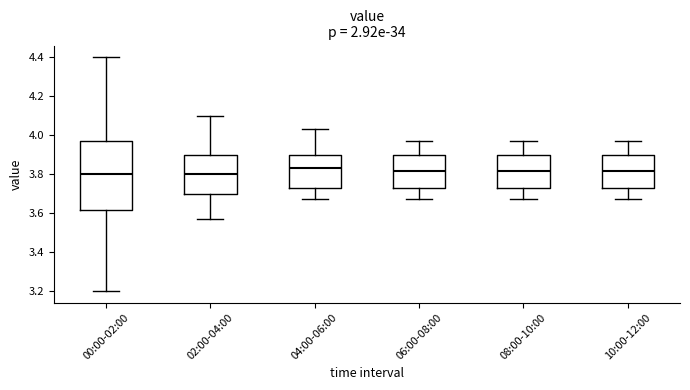

Comparing the boxes themselves (not the whiskers), which one is the tallest?

00:00-02:00